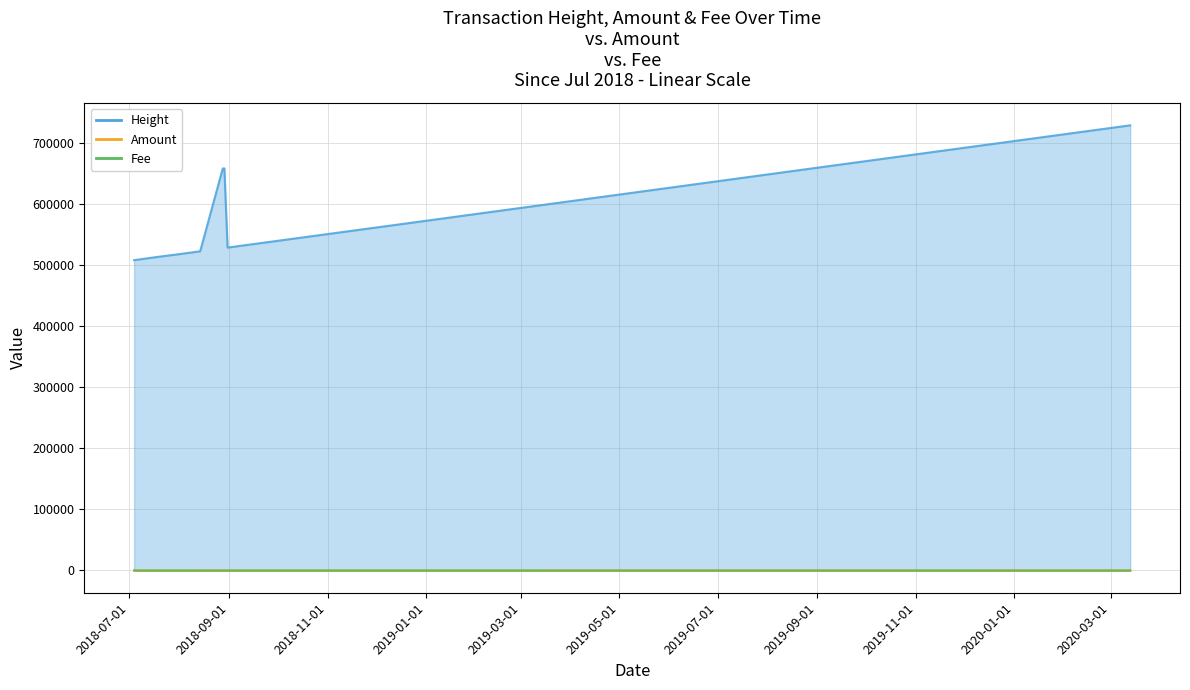

True or false: Fee and Height cross at least once.

False